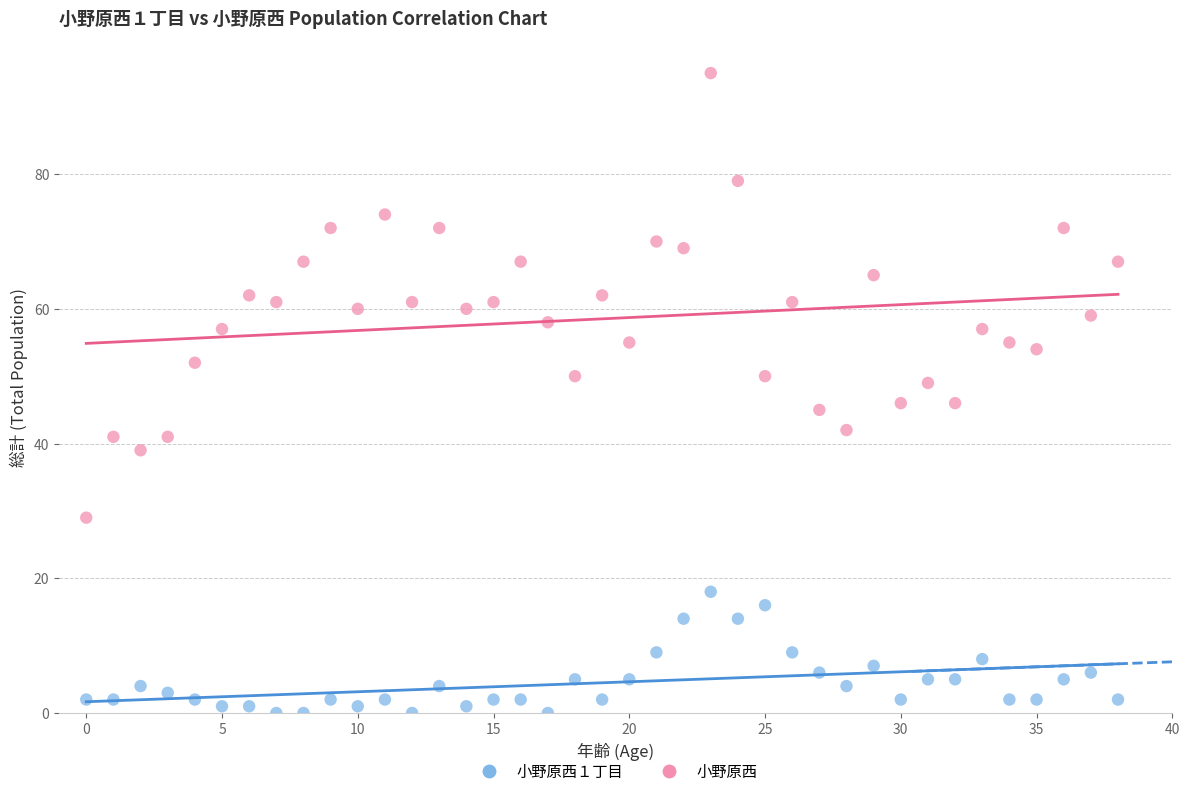

Which series reaches the maximum Y coordinate?

小野原西